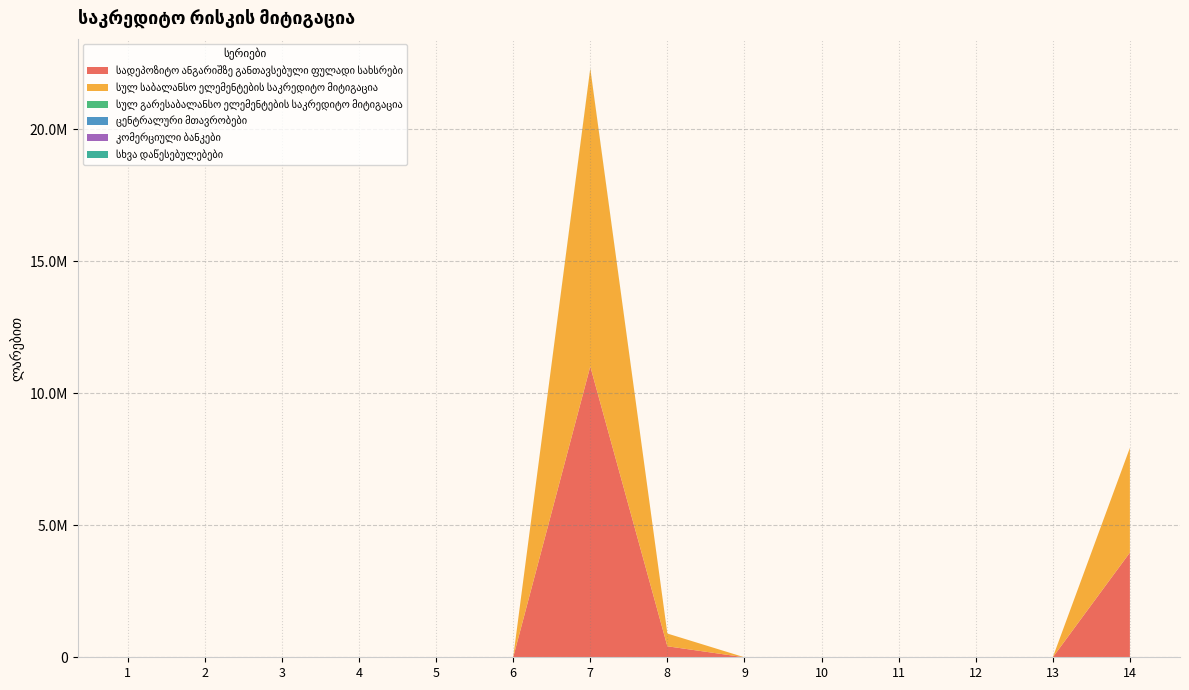

Reading left to right, list all the values displayed in this chart.

სადეპოზიტო ანგარიშზე განთავსებული ფულადი სახსრები: 0.0	0.0	0.0	0.0	0.0	0.0	11012588.4	416729.4	0.0	0.0	0.0	0.0	0.0	3965481.4
სულ საბალანსო ელემენტების საკრედიტო მიტიგაცია: 0.0	0.0	0.0	0.0	0.0	0.0	11279012.4	482470.3	0.0	0.0	0.0	0.0	0.0	3965481.4
სულ გარესაბალანსო ელემენტების საკრედიტო მიტიგაცია: 0.0	0.0	0.0	0.0	0.0	0.0	10008.5	0.0	0.0	0.0	0.0	0.0	0.0	0.0
ცენტრალური მთავრობები: 0.0	0.0	0.0	0.0	0.0	0.0	0.0	0.0	0.0	0.0	0.0	0.0	0.0	0.0
კომერციული ბანკები: 0.0	0.0	0.0	0.0	0.0	0.0	0.0	0.0	0.0	0.0	0.0	0.0	0.0	0.0
სხვა დაწესებულებები: 0.0	0.0	0.0	0.0	0.0	0.0	0.0	0.0	0.0	0.0	0.0	0.0	0.0	0.0